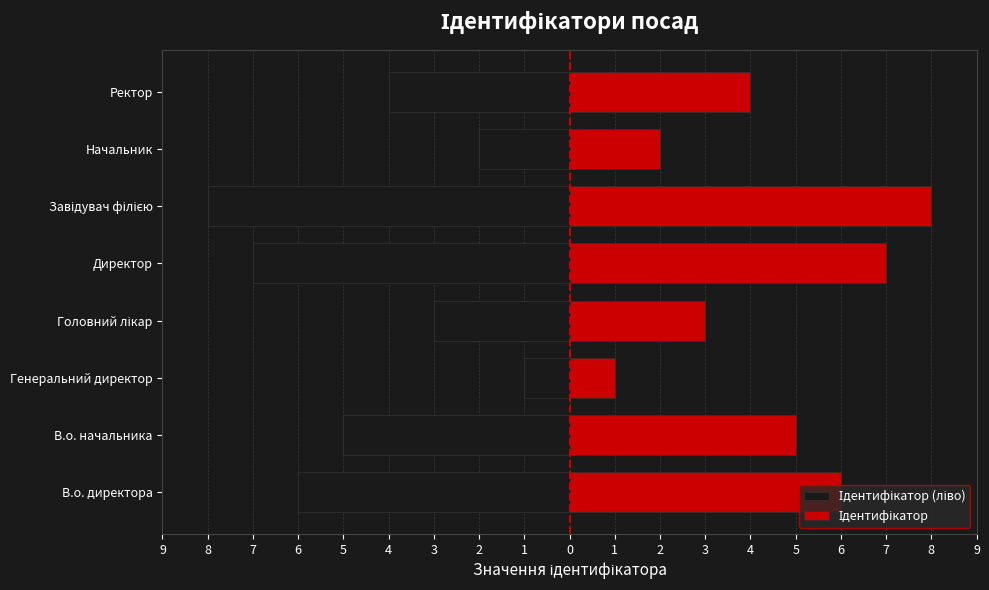

How many data points in Ідентифікатор are less than 5?

4